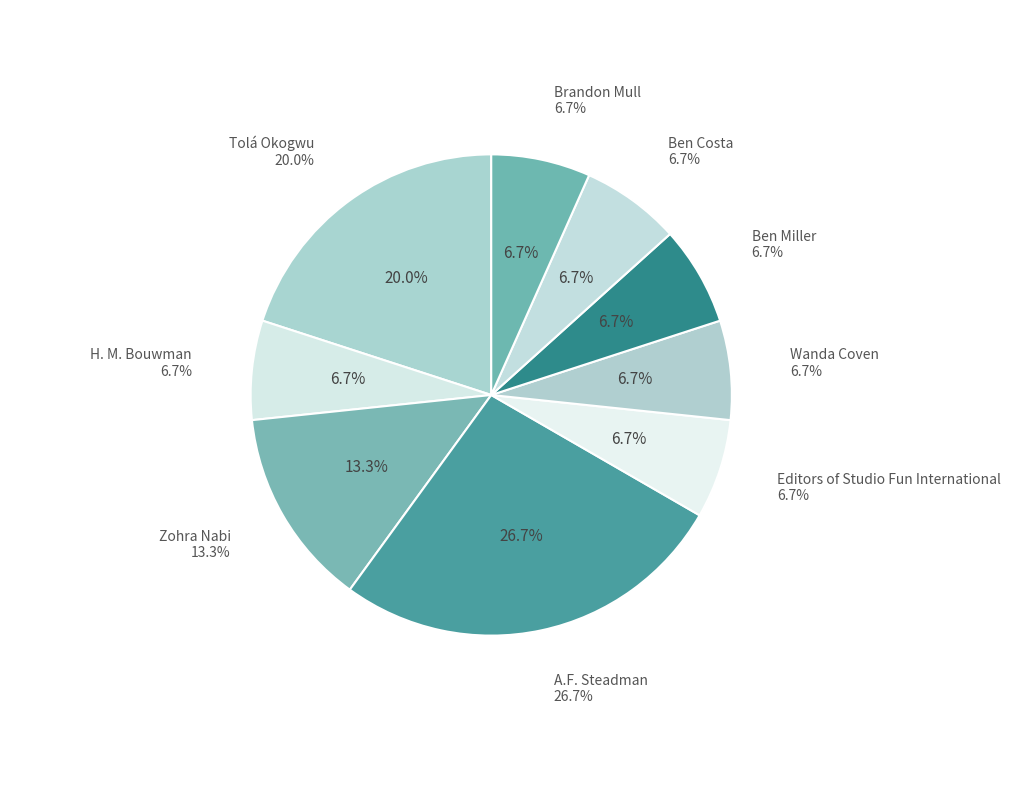

How much of the chart is everything except Ben Miller?

93.3%